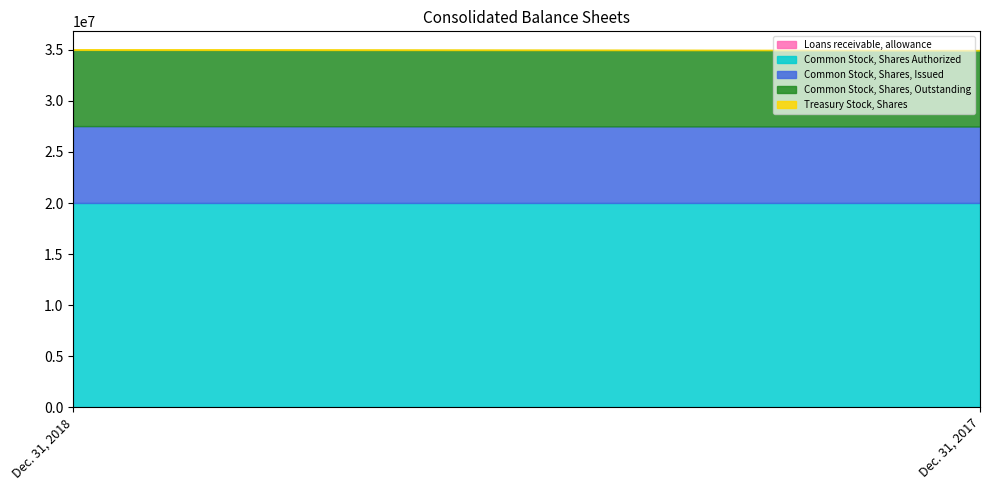

Is it true that Common Stock, Shares, Outstanding equals 7466345 at Dec. 31, 2017?

True